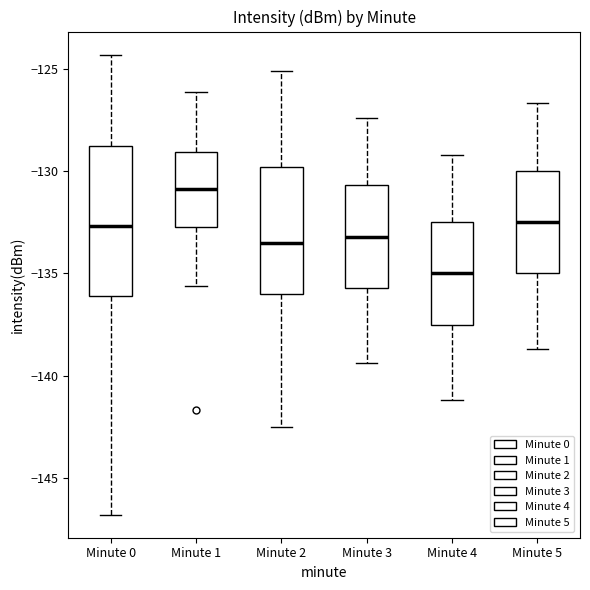

Which box has the lowest median line?

Minute 4